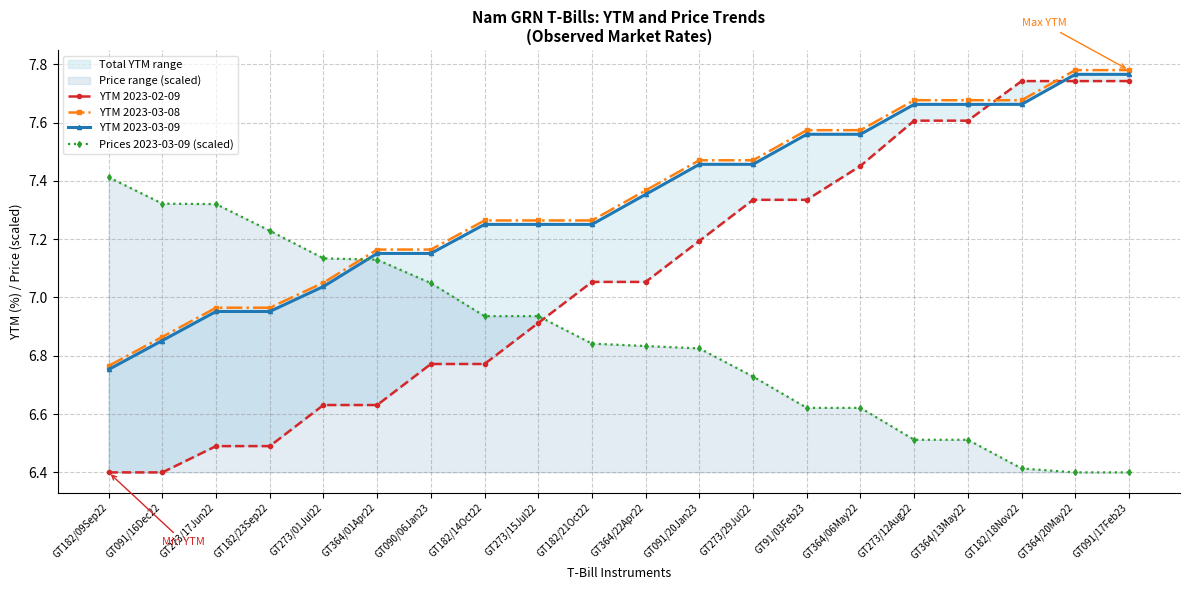

After their last crossing, which series has the higher values: YTM 2023-03-08 or YTM 2023-02-09?

YTM 2023-03-08